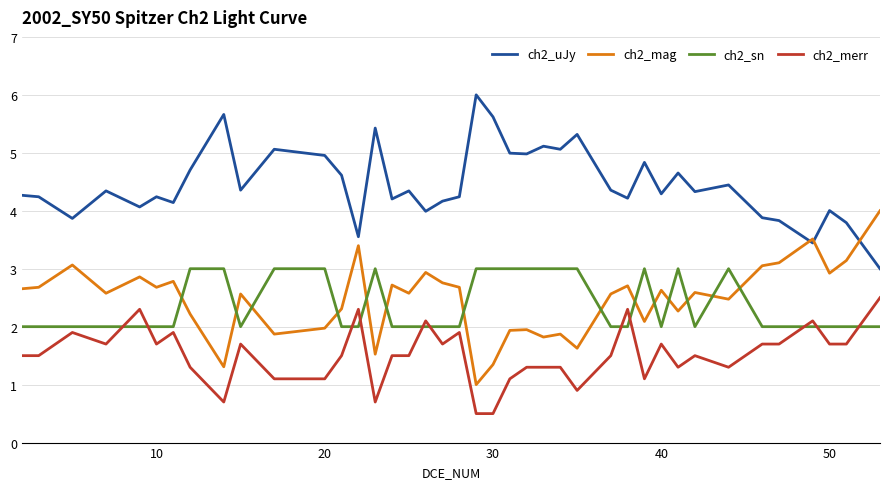

What are all the series names shown in the legend?

ch2_uJy, ch2_mag, ch2_sn, ch2_merr